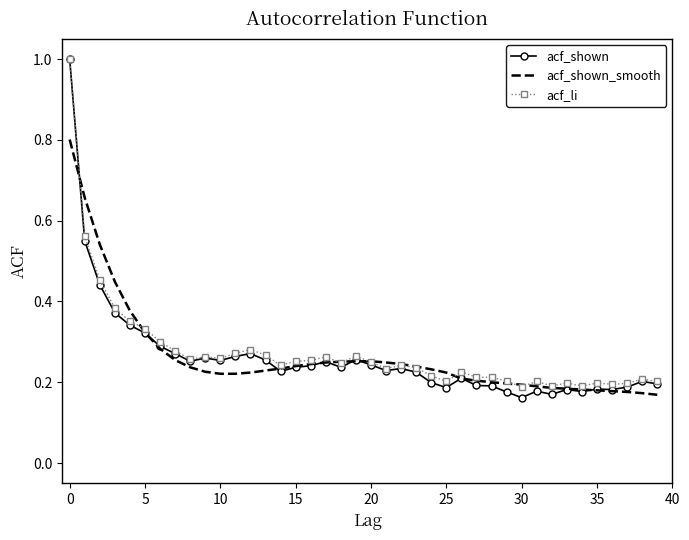

What is the highest value of the acf_shown_smooth series?

0.8